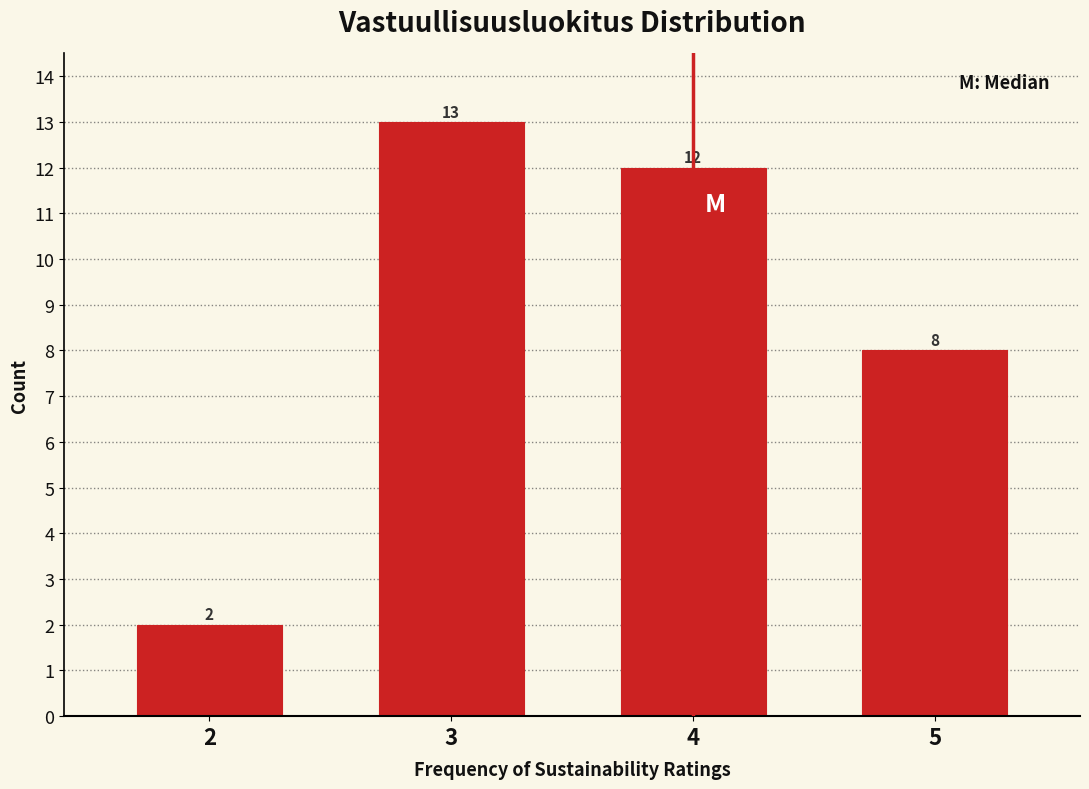

Reading right to left, what are all the values shown in this chart?

8	12	13	2